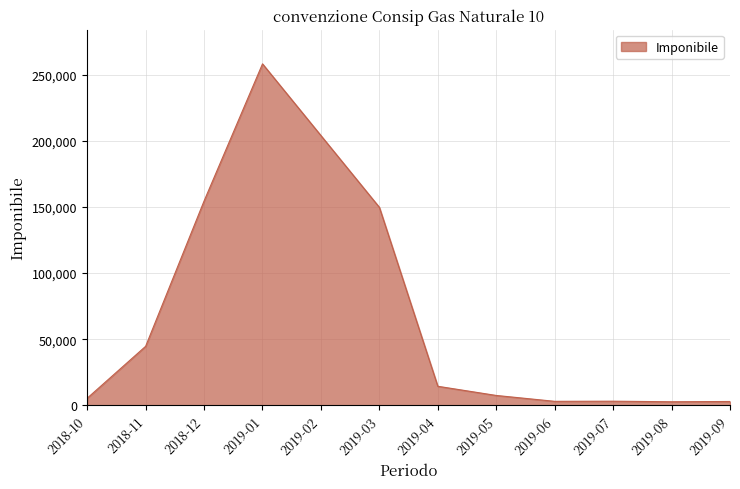

What is the greatest value displayed?

258262.8